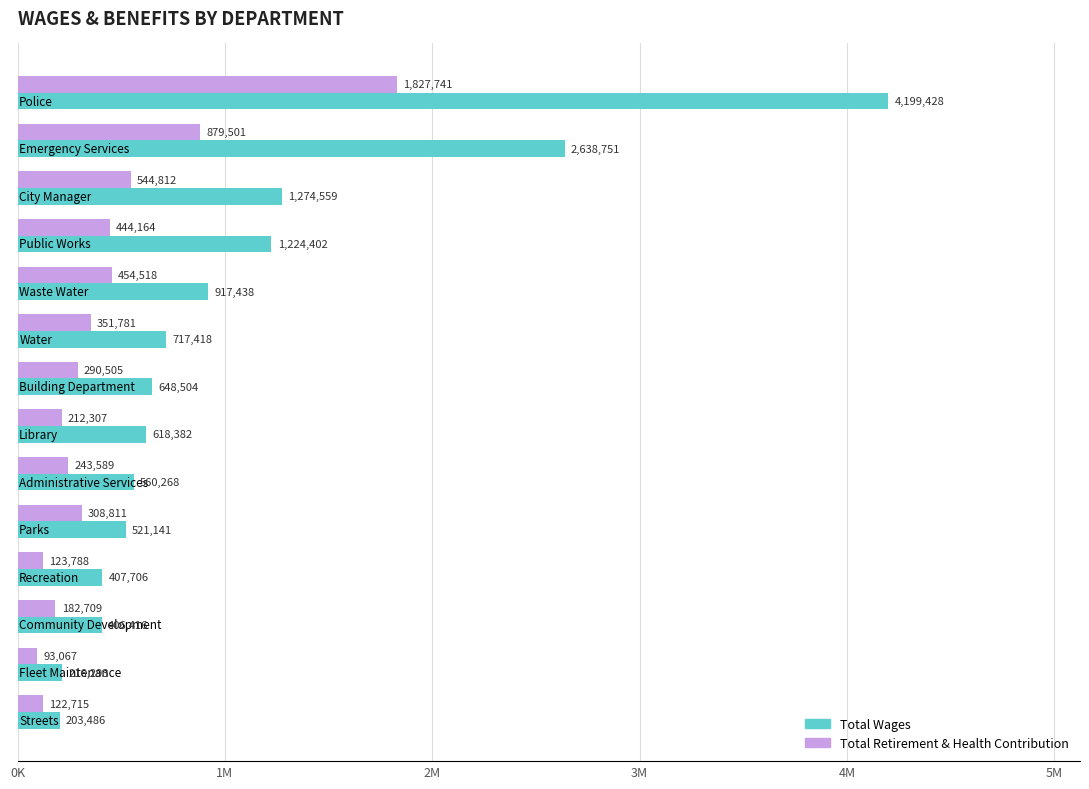

What are all the series names shown in the legend?

Total Wages, Total Retirement & Health Contribution